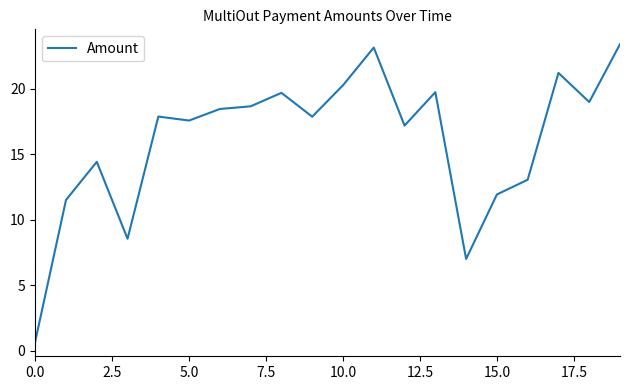

What is the difference between the maximum and minimum values?

22.7